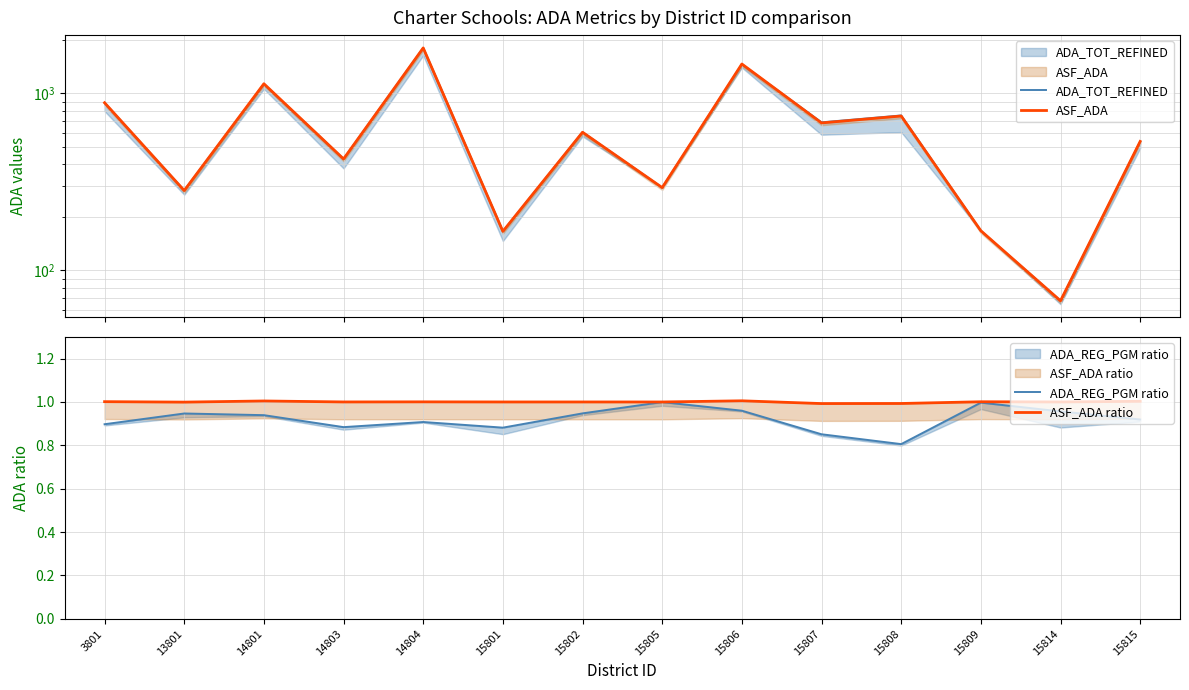

Which label corresponds to the smallest value in the chart?

15808